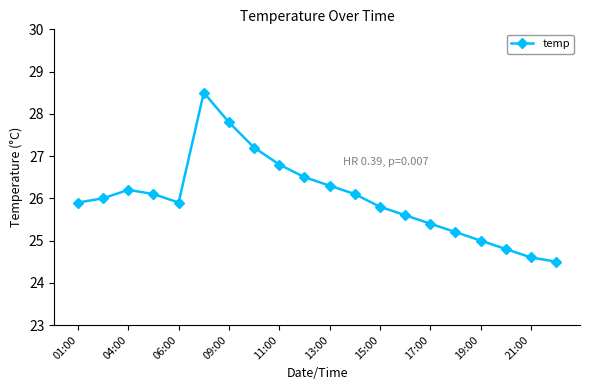

What is the difference between the maximum and second lowest values?

3.9